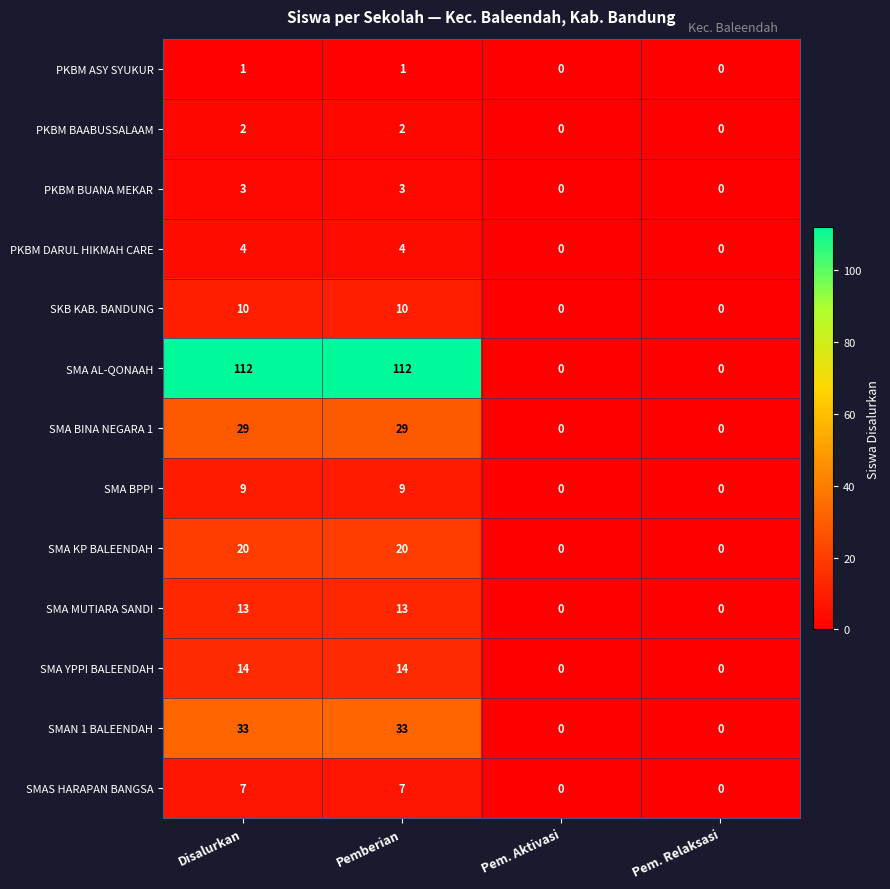

What is the maximum value for SMA KP BALEENDAH?

20